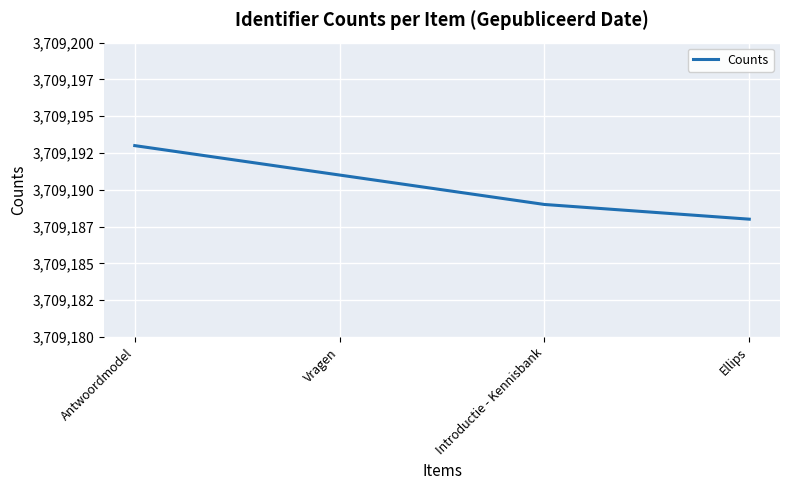

True or false: the data shows 890625 at Introductie - Kennisbank.

False